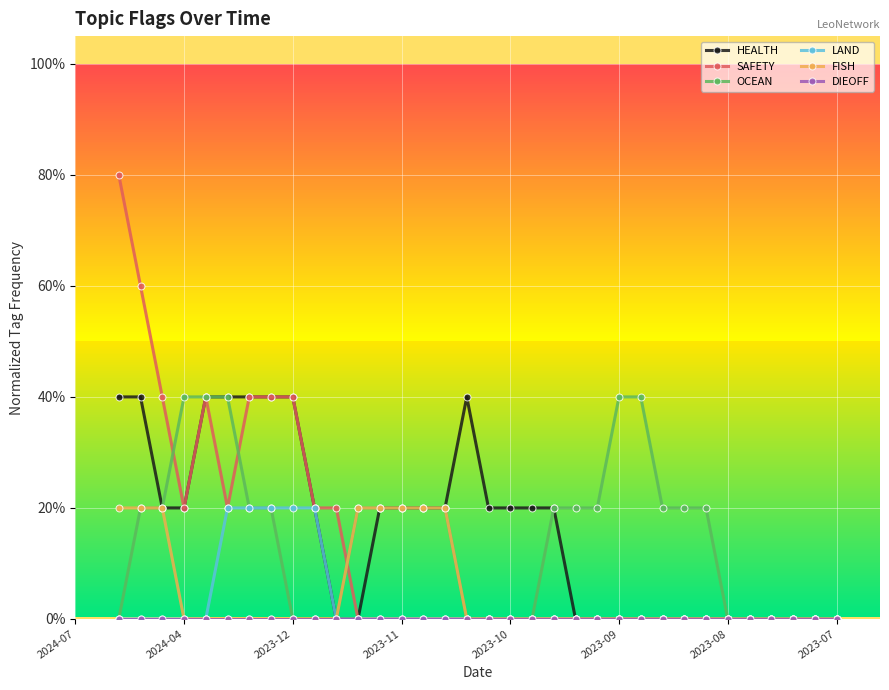

Does the chart have visible grid lines?

Yes